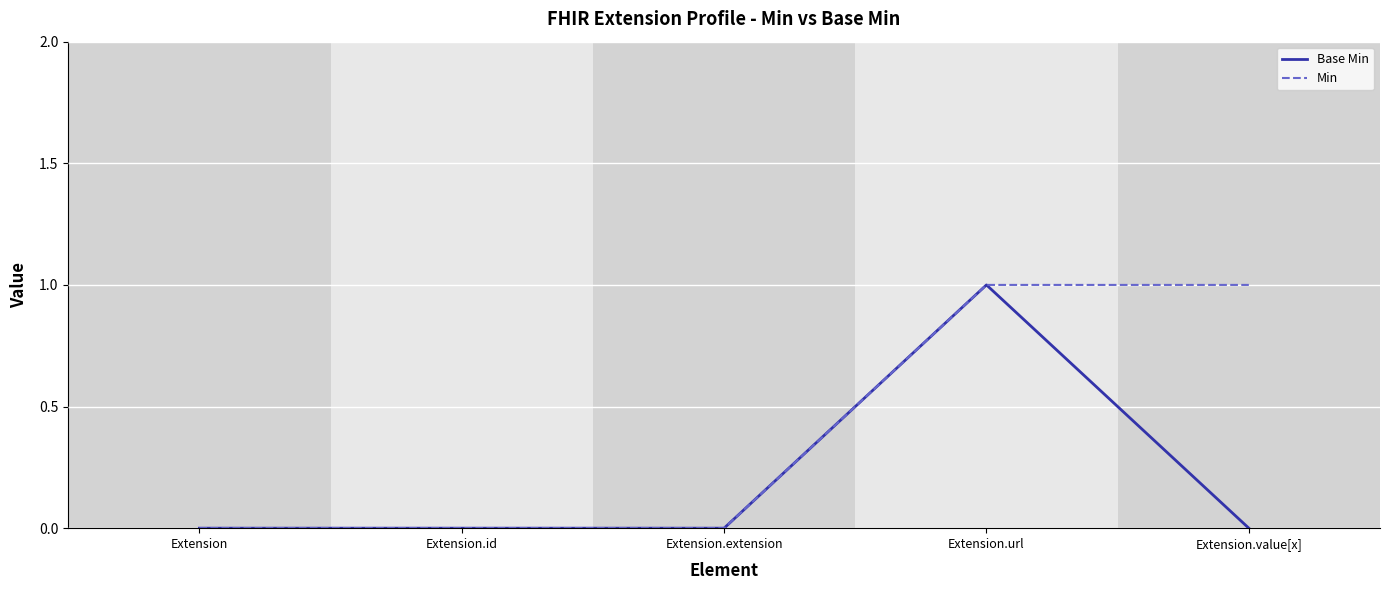

Between Extension.id and Extension.value[x], which series saw the biggest shift?

Min